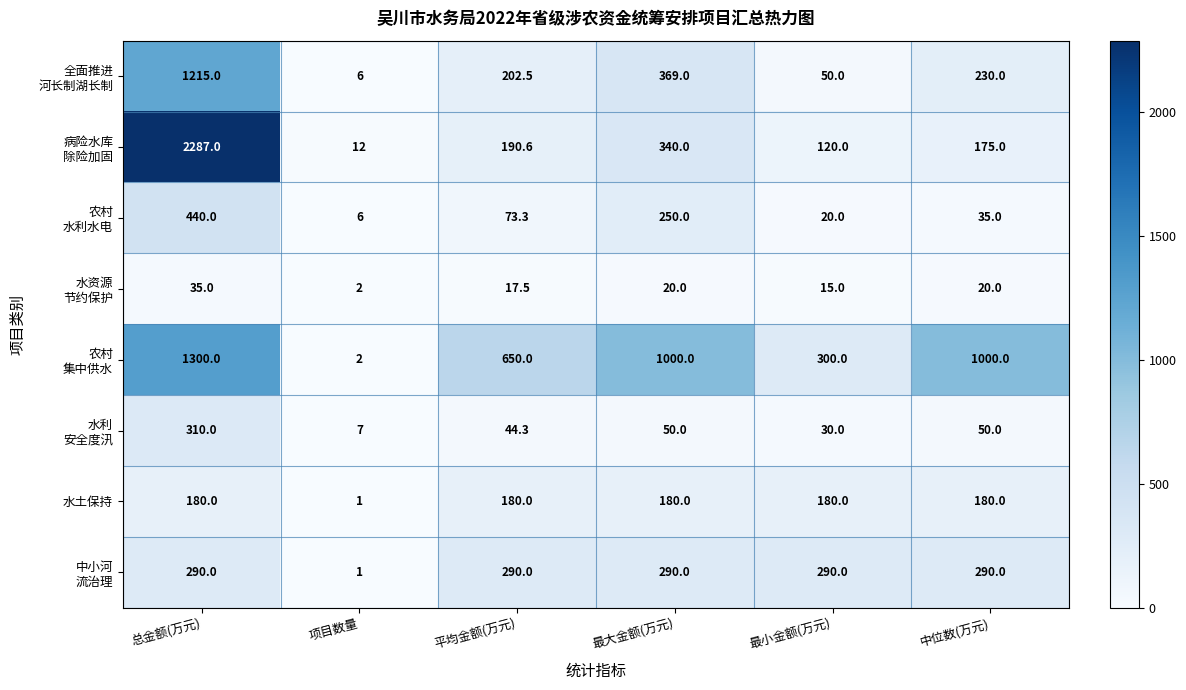

What is the total value across all series at 平均金额(万元)?

1648.2